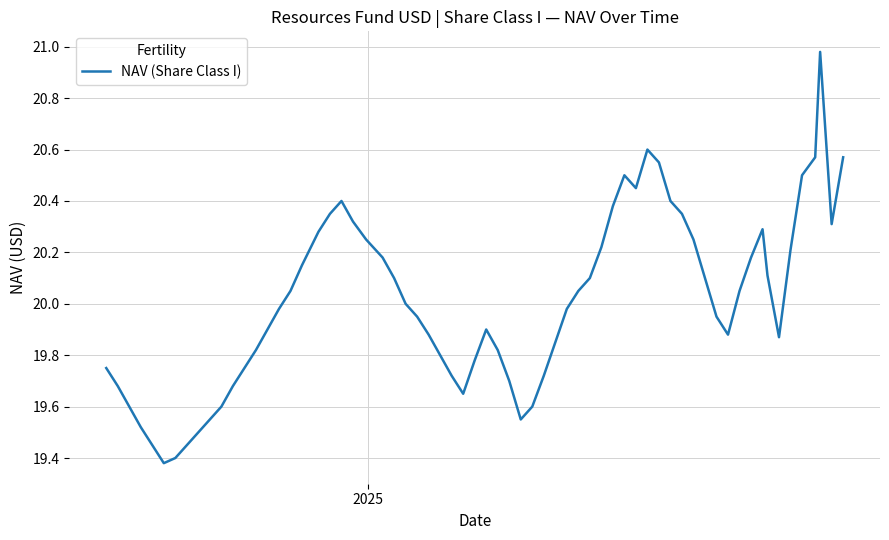

What is the difference between the maximum and minimum values?

1.6